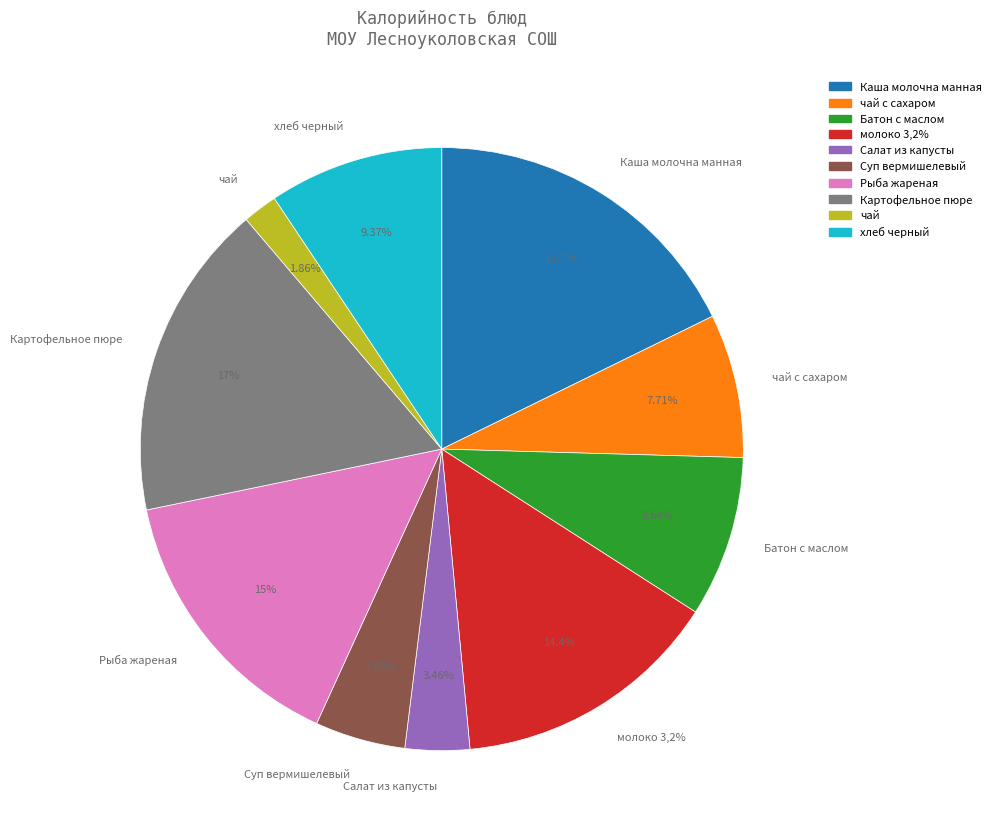

To the nearest percent, what is the average slice percentage?

10%